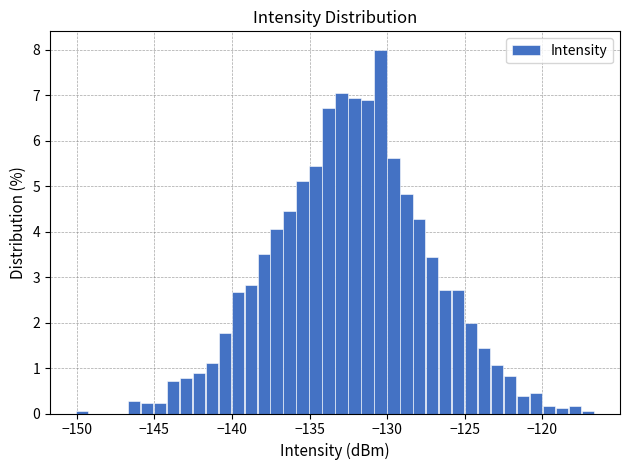

Around what value on the x-axis is the tallest bar? Give the approximate position of its centre, as read against the axis.

-130.5